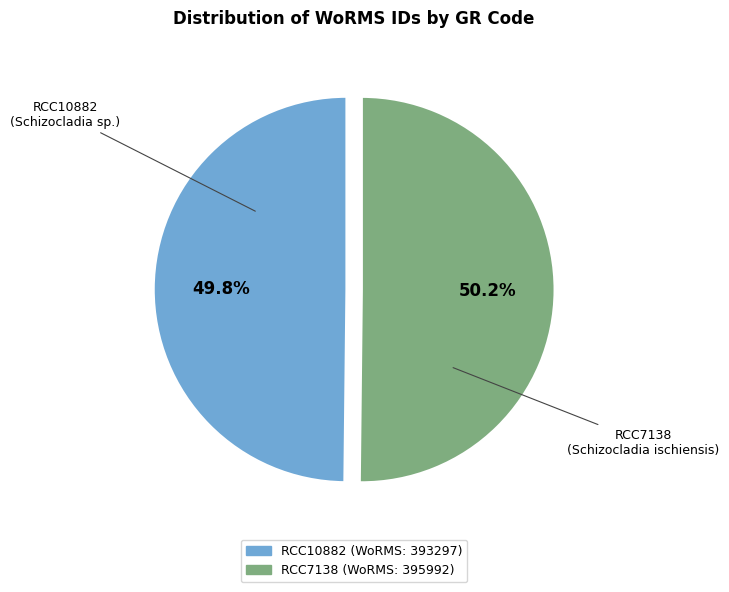

The RCC7138 slice represents 43% of the pie. True or false?

False